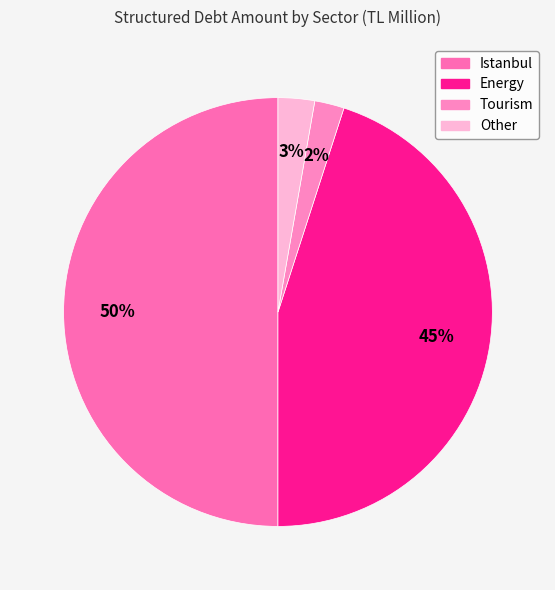

How many slices are in this pie chart?

4